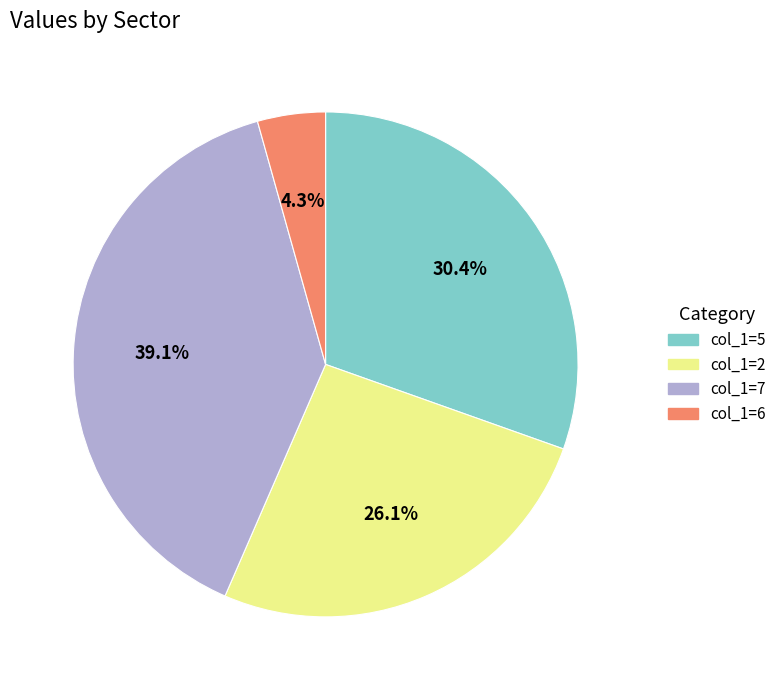

Is there any slice that represents more than half of the pie?

No